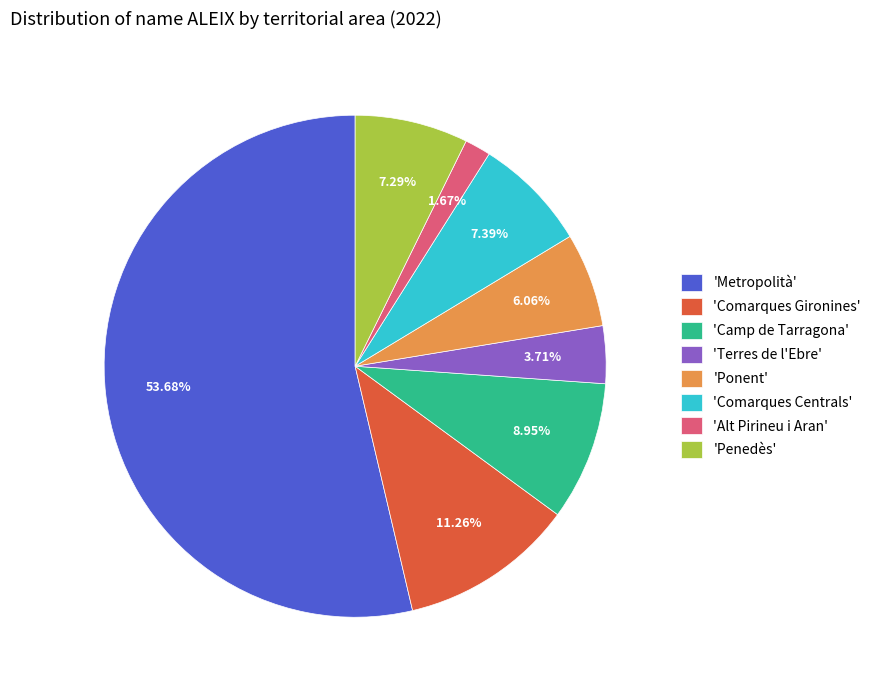

Which category accounts for the majority?

'Metropolità'